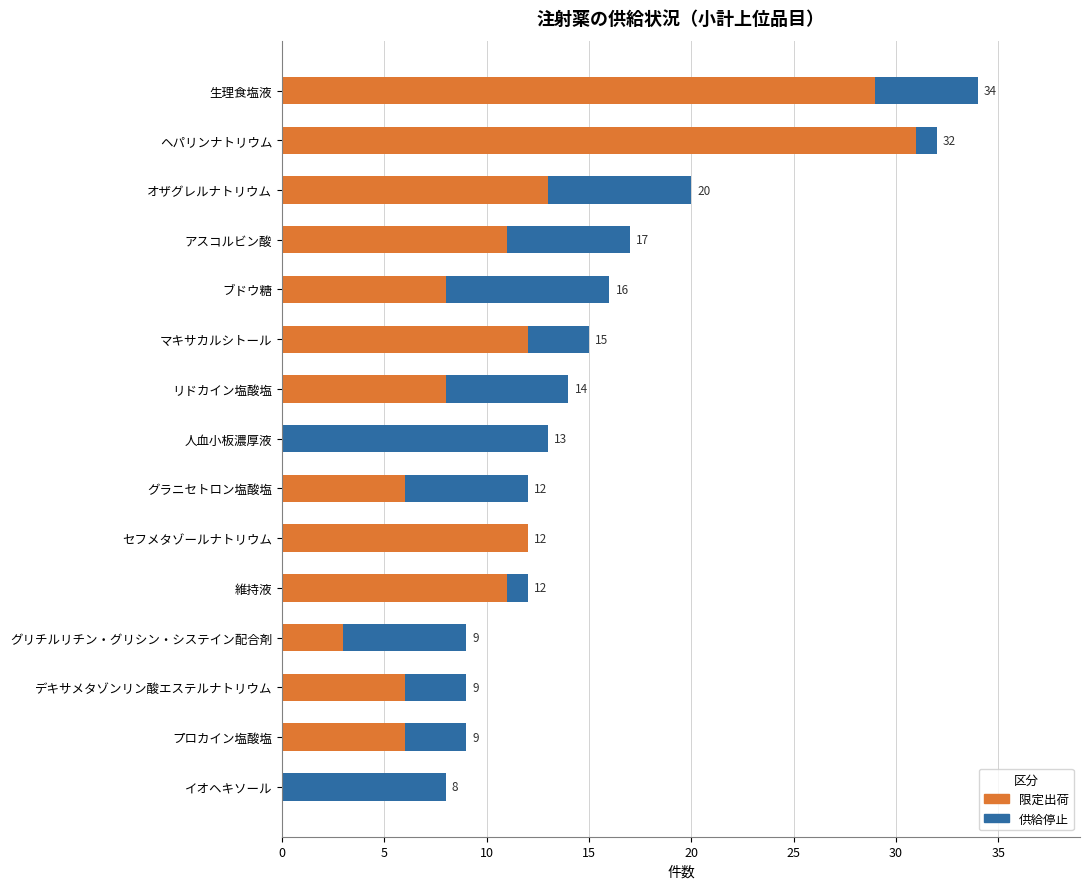

What are all the series names shown in the legend?

限定出荷, 供給停止